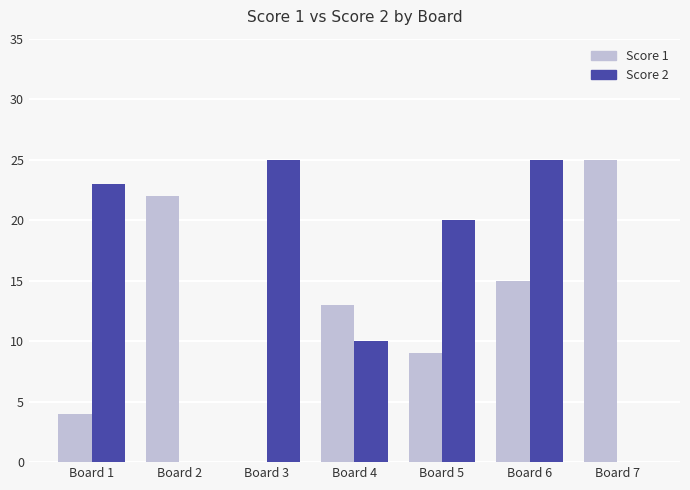

At which label does Score 2 first exceed 20?

Board 1